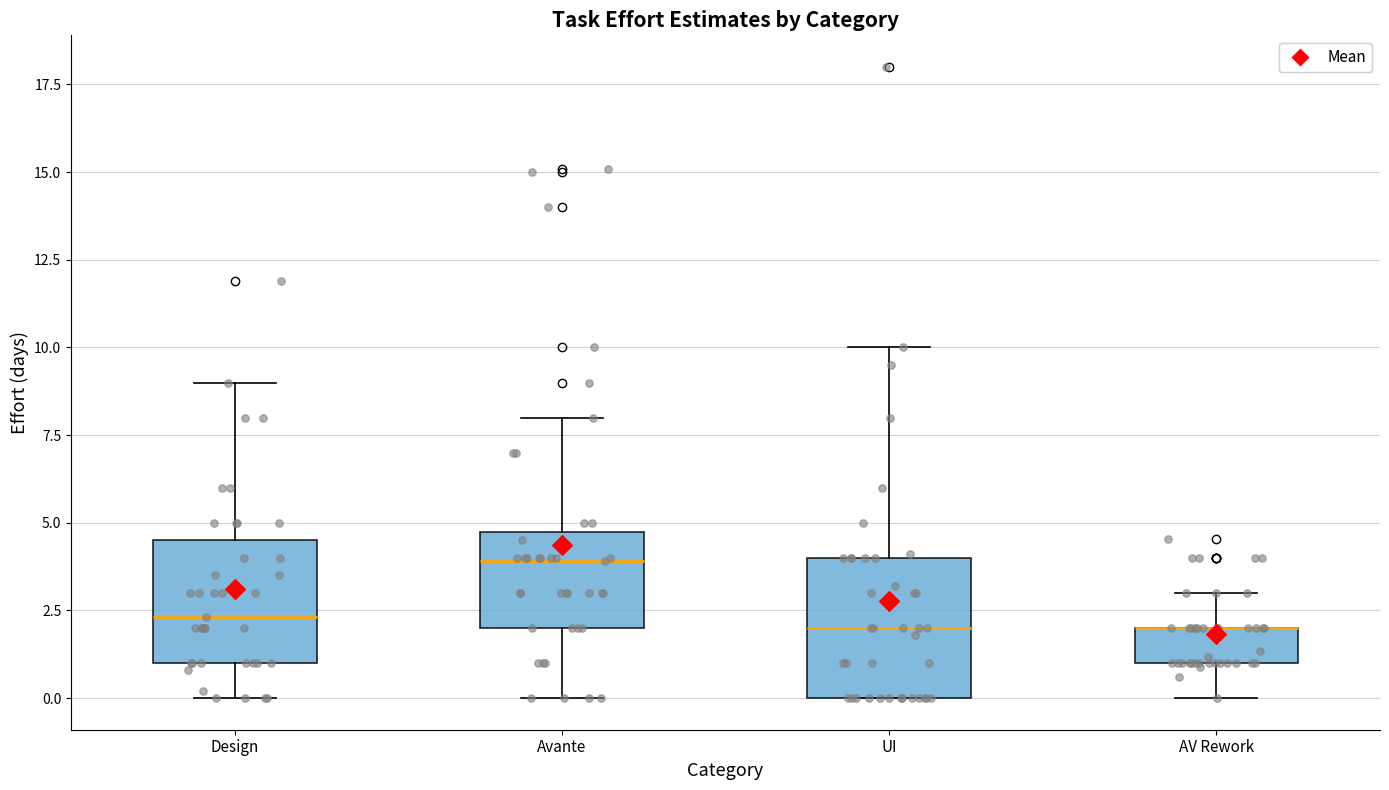

Reading left to right, read every box against the y-axis: the position of its median line, the range the box covers, and the ends of its whiskers. The values are not printed on the chart, so give them approximately, as read against the axis.

Design: median 2.5, box 1.0 to 4.5, whiskers 0.0 to 9.0
Avante: median 4.0, box 2.0 to 5.0, whiskers 0.0 to 8.0
UI: median 2.0, box 0.0 to 4.0, whiskers 0.0 to 10.0
AV Rework: median 2.0 (drawn on the box's upper edge), box 1.0 to 2.0, whiskers 0.0 to 3.0